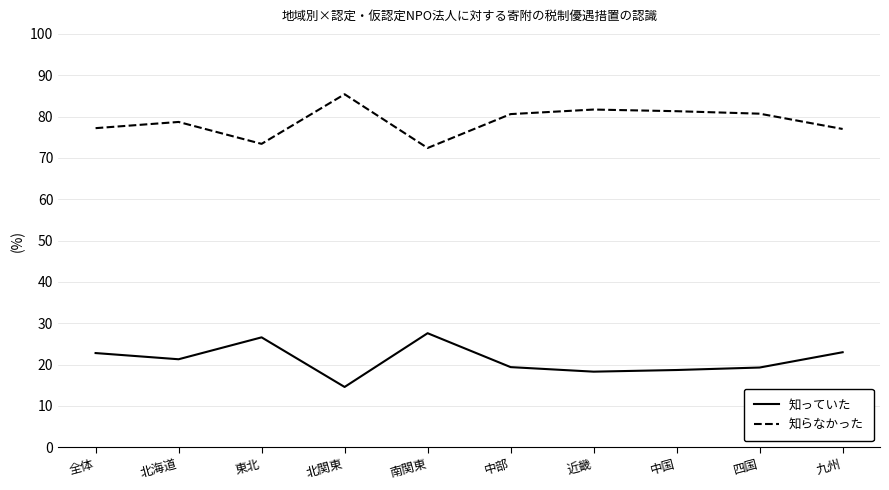

Read the 知っていた value at 近畿.

18.3